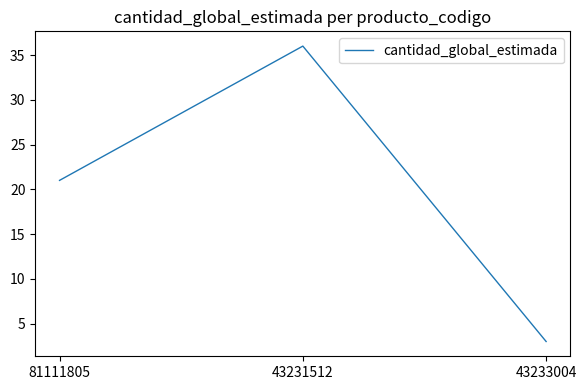

Reading left to right, transcribe all the data shown in this chart.

21	36	3